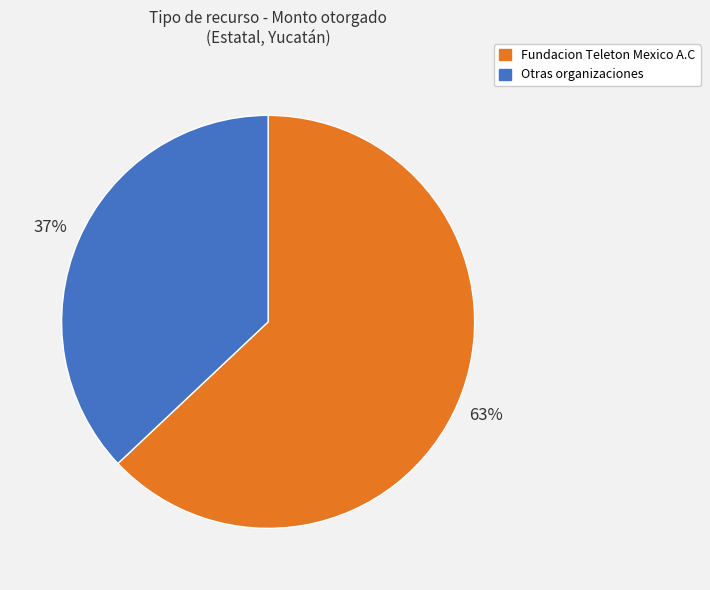

To the nearest percent, what is the average slice percentage?

50%